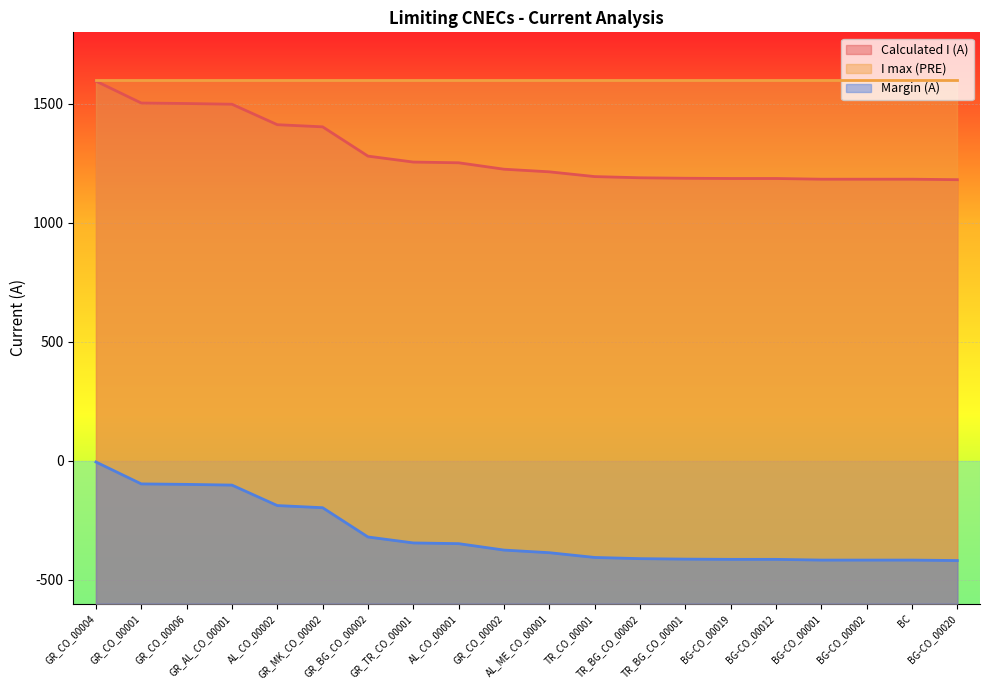

Which series changed the most between GR_CO_00001 and BG-CO_00002?

Calculated I (A)